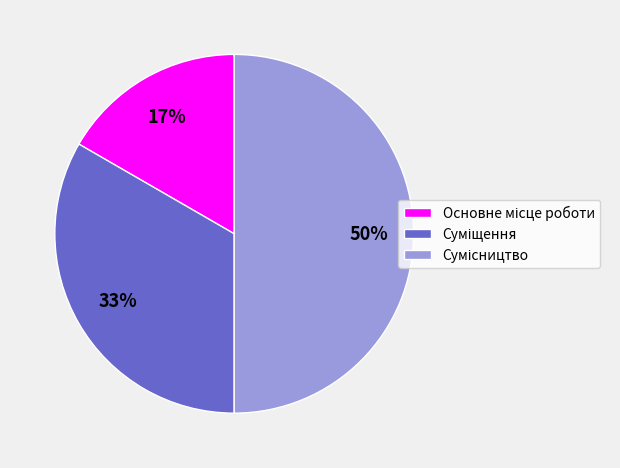

To the nearest percent, what is the difference between the largest and smallest slice percentages?

33%